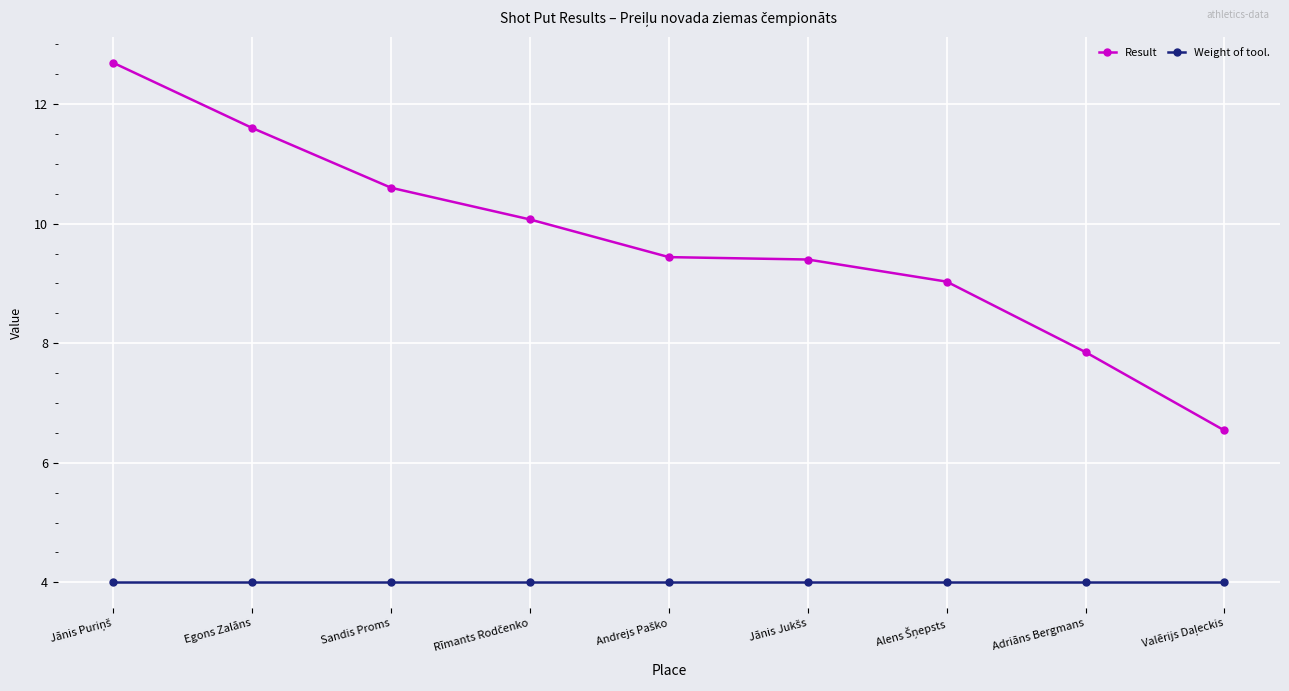

What is the value of the Weight of tool. point at the 4th from the left?

4.0